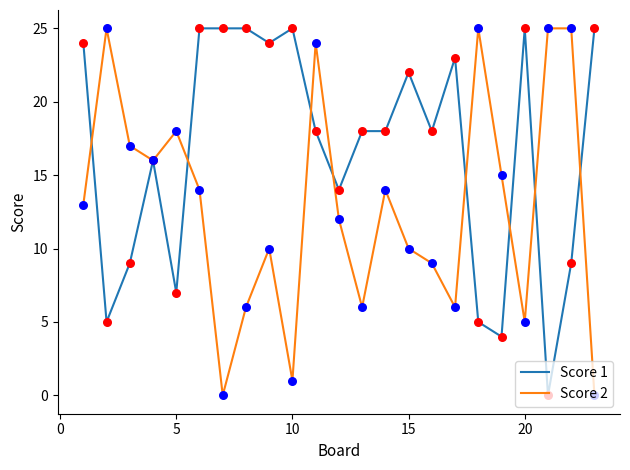

Which series has the largest total across all categories?

Score 1